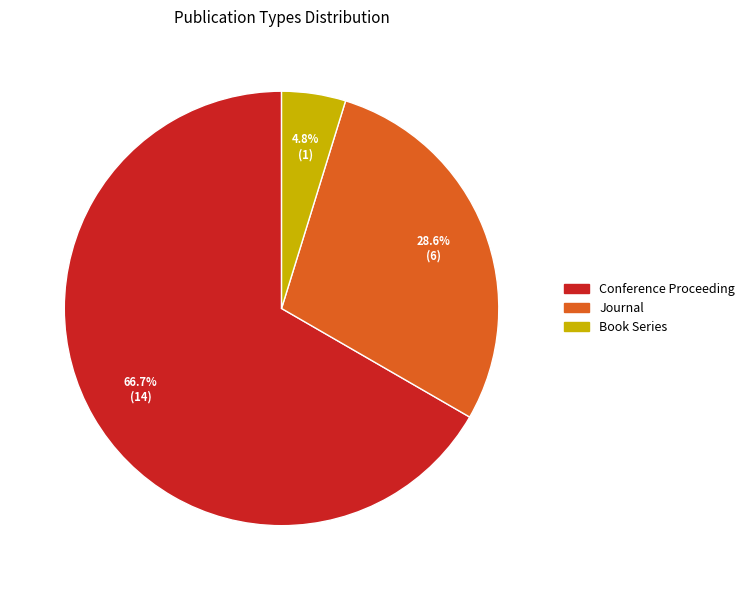

To the nearest percent, what is the average slice percentage?

33%